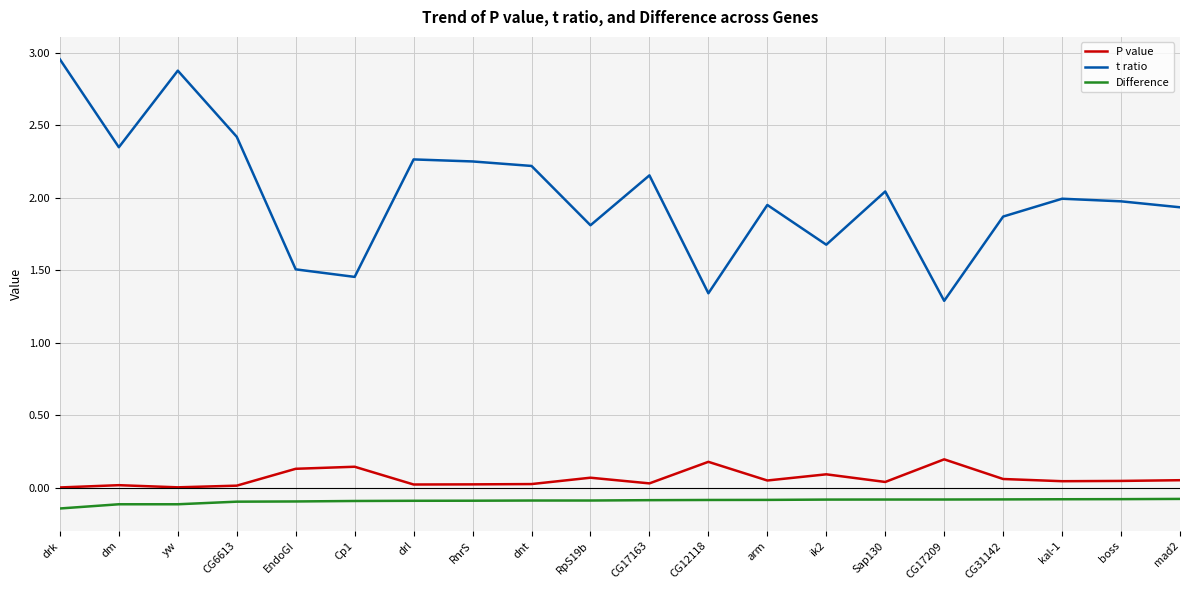

At mad2, list the series in order from smallest to largest.

Difference, P value, t ratio